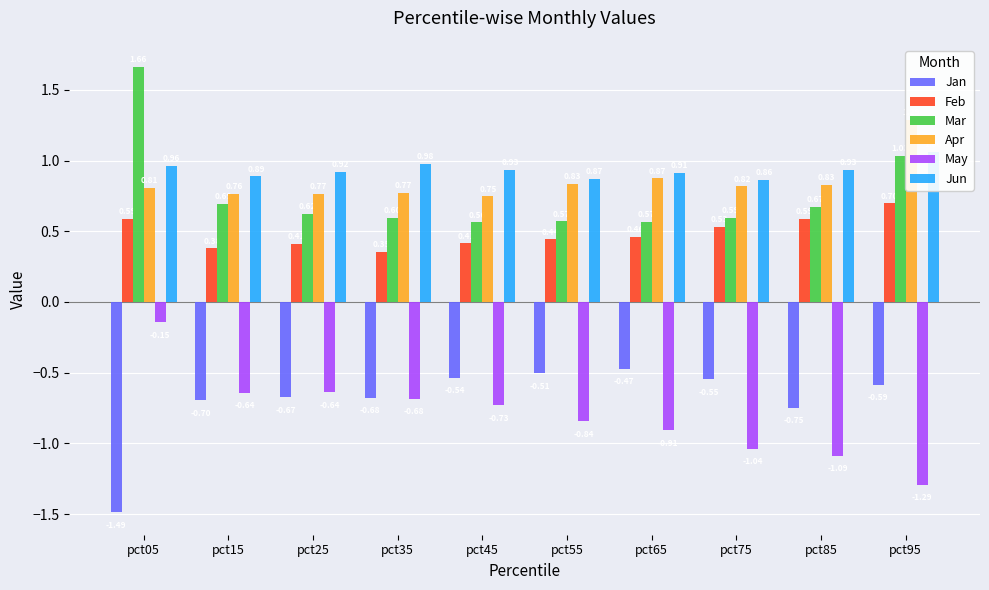

Count the Apr values in the range 0 to 1.

9